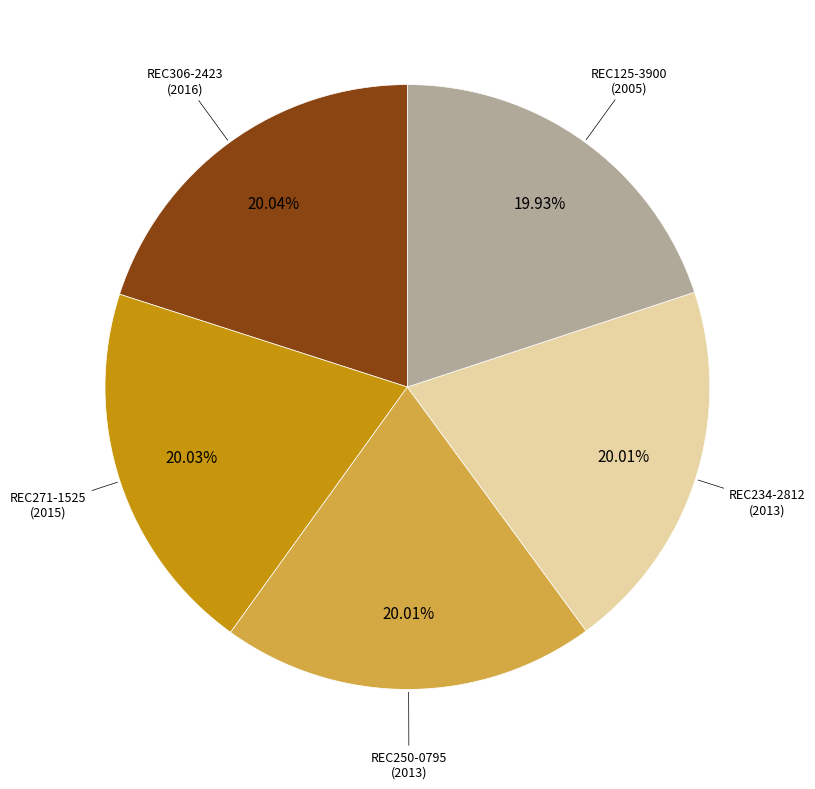

Is there a majority slice in this chart?

No